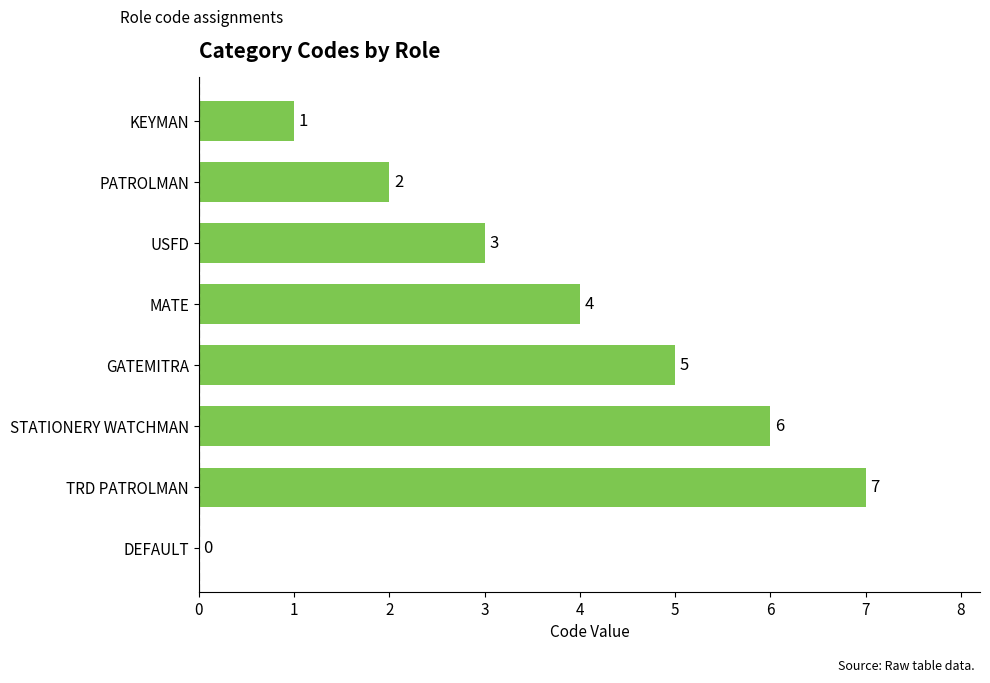

The chart shows a value of 6 at STATIONERY WATCHMAN. True or false?

True